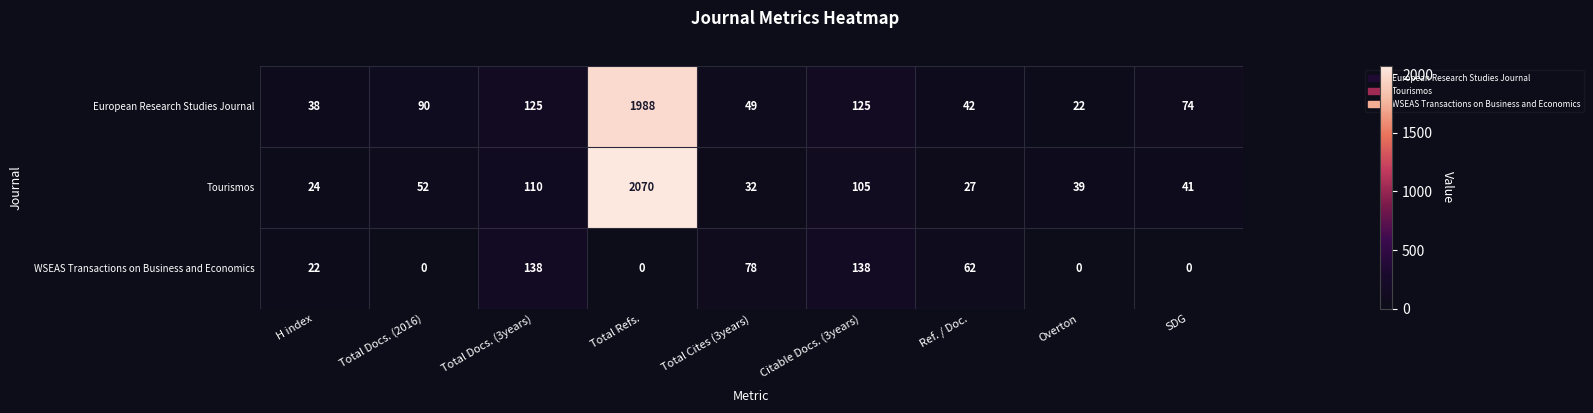

Between Total Docs. (3years) and Total Refs., which series saw the biggest shift?

Tourismos